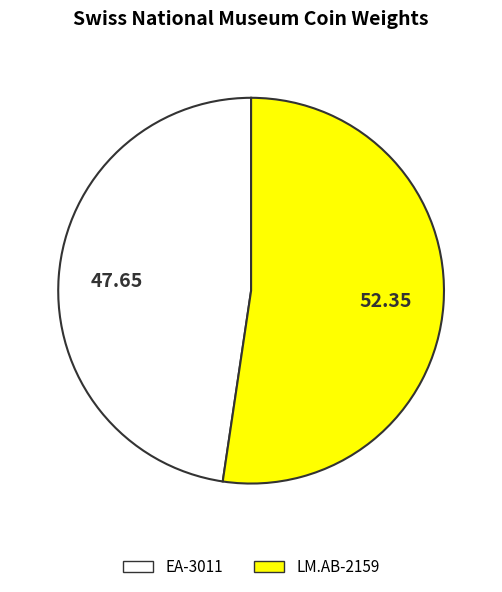

The EA-3011 slice represents 48% of the pie. True or false?

True